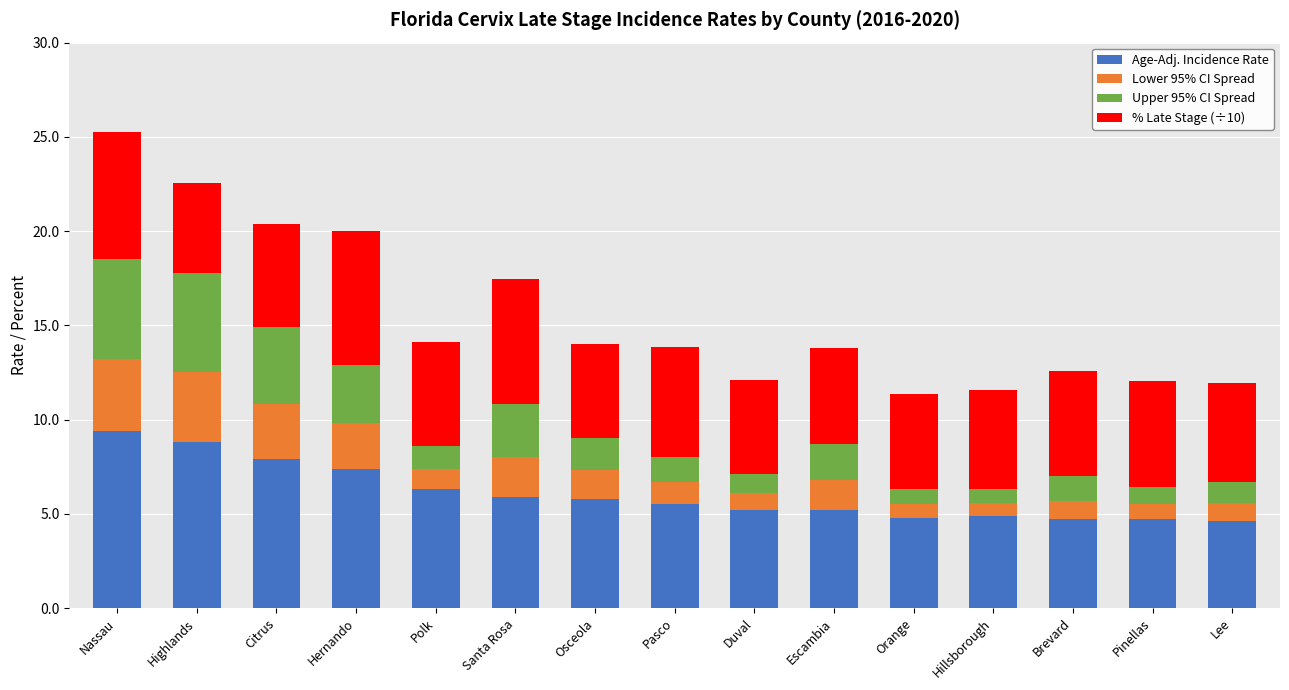

What is the total value across all series at Orange?

11.4